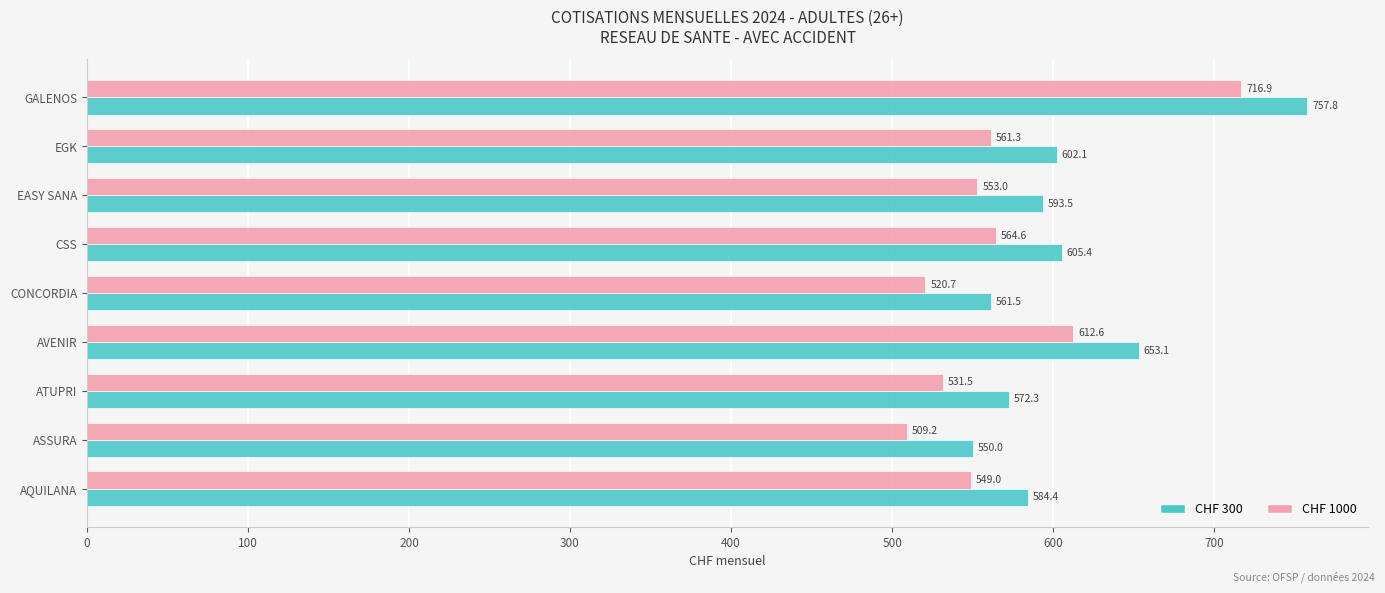

At which label is CHF 1000 closest to 613?

AVENIR